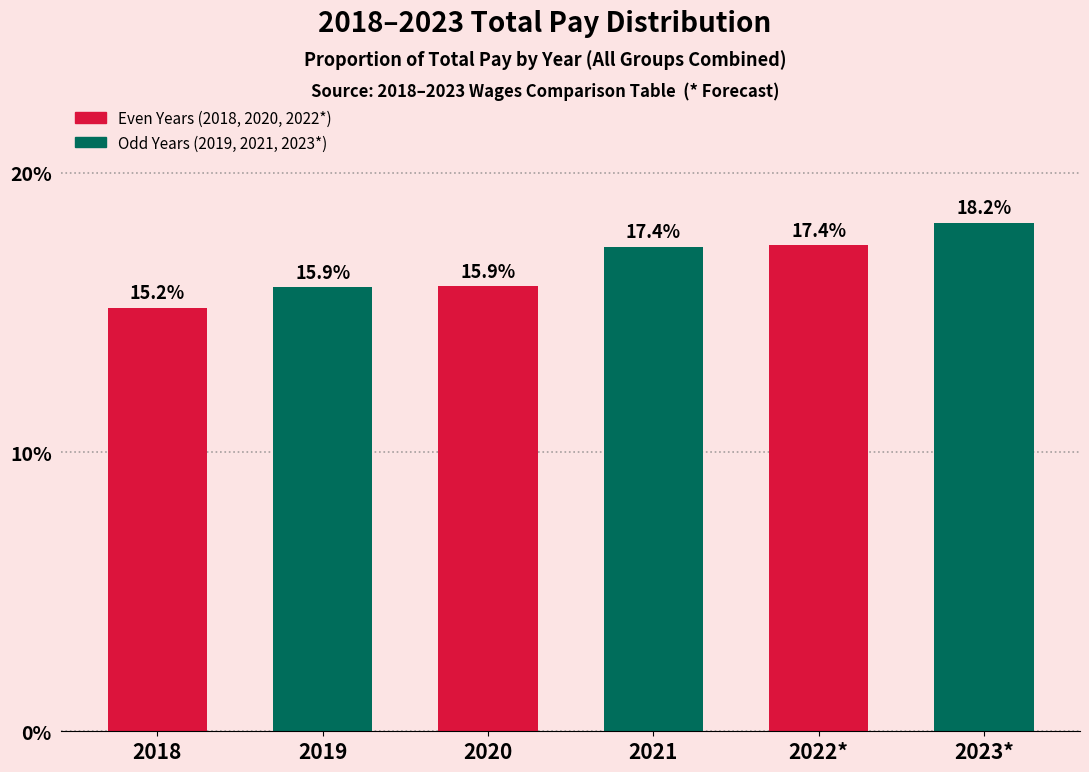

Reading right to left, what are all the values shown in this chart?

18.2	17.4	17.4	15.9	15.9	15.2